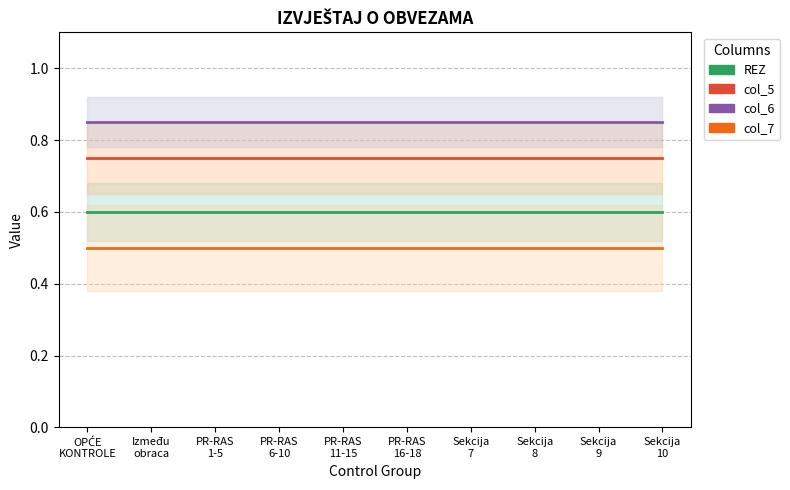

What position from the left is PR-RAS
11-15?

5